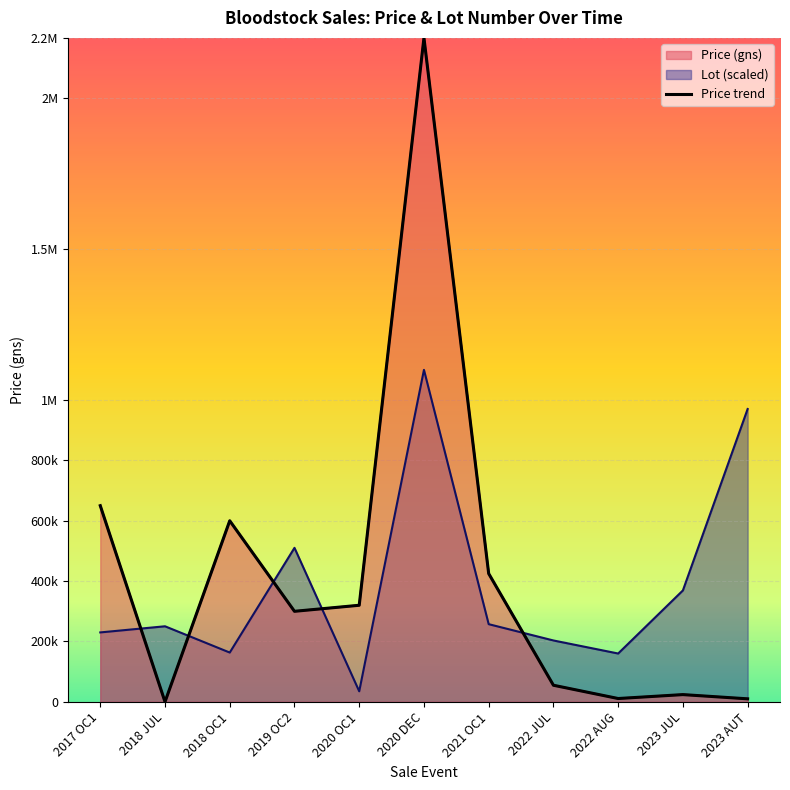

Rank the categories by value from lowest to highest.

2018 JUL, 2023 AUT, 2022 AUG, 2023 JUL, 2022 JUL, 2019 OC2, 2020 OC1, 2021 OC1, 2018 OC1, 2017 OC1, 2020 DEC